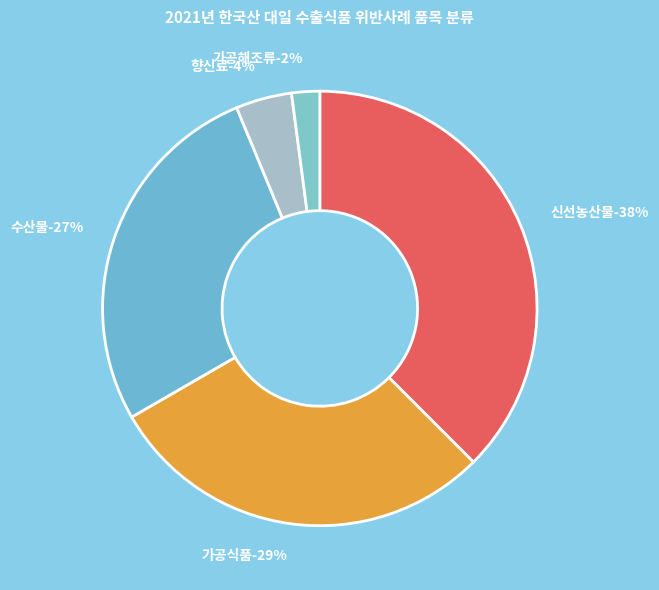

True or false: 신선농산물 accounts for 38% of the total.

True